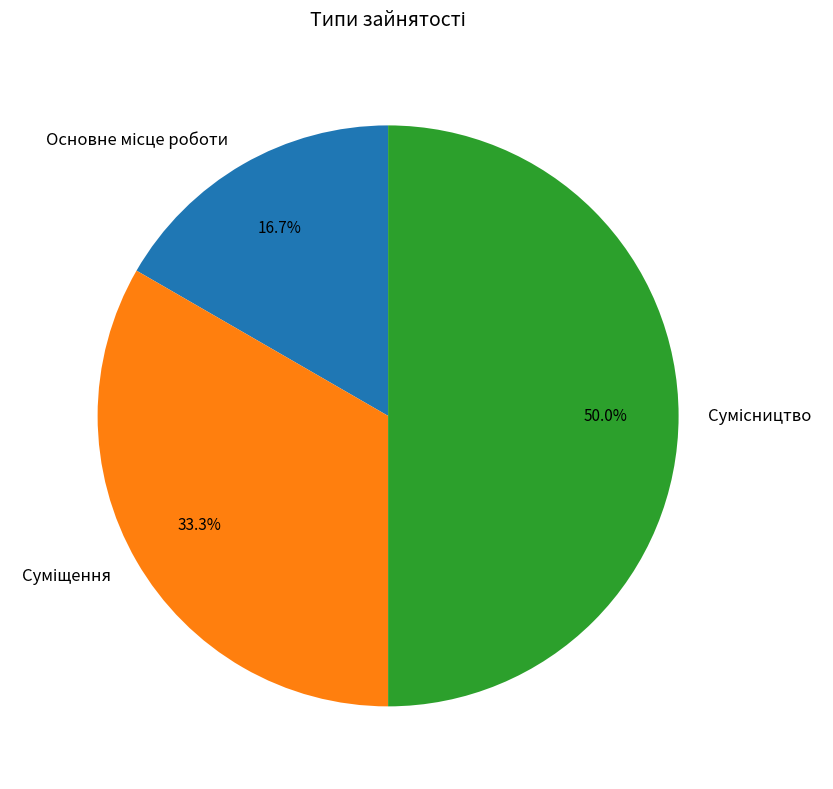

How much of the chart is everything except Основне місце роботи?

83.3%